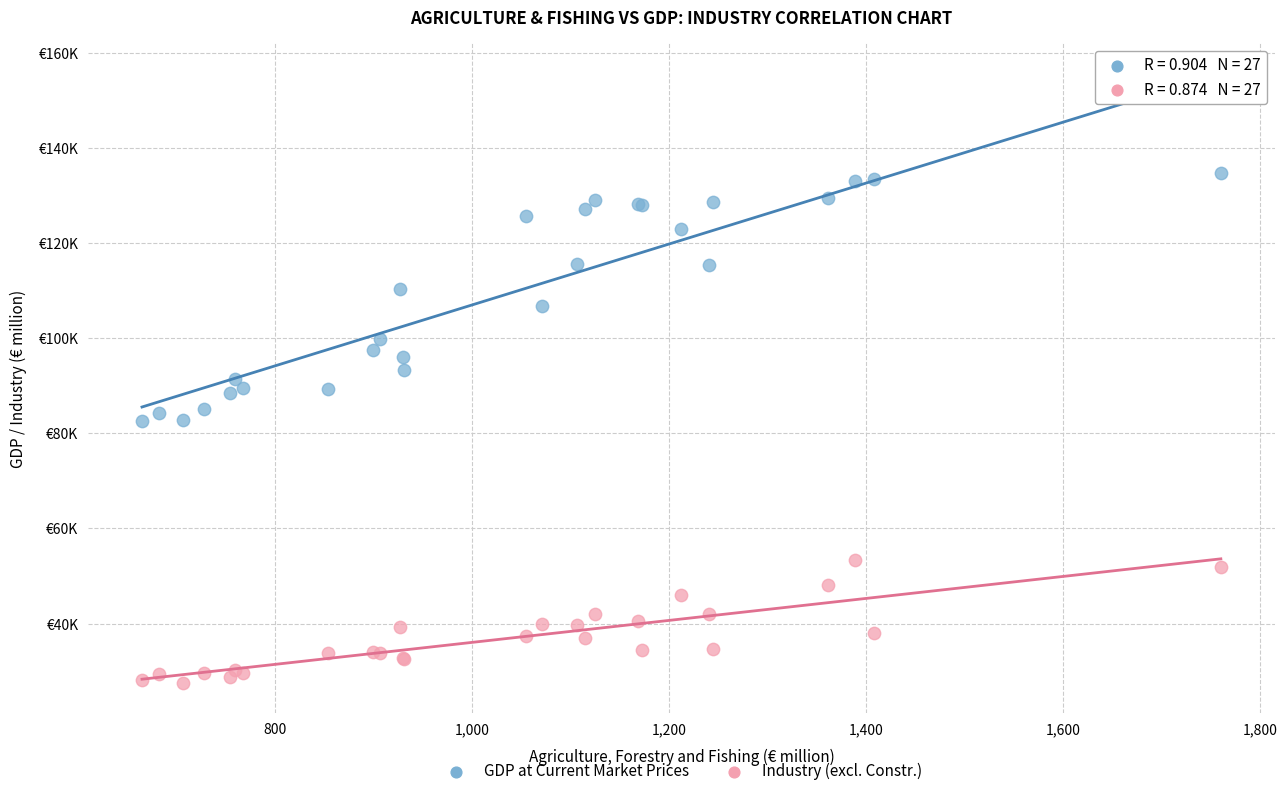

Which series contains the lowest Y value?

Industry (excl. Constr.)